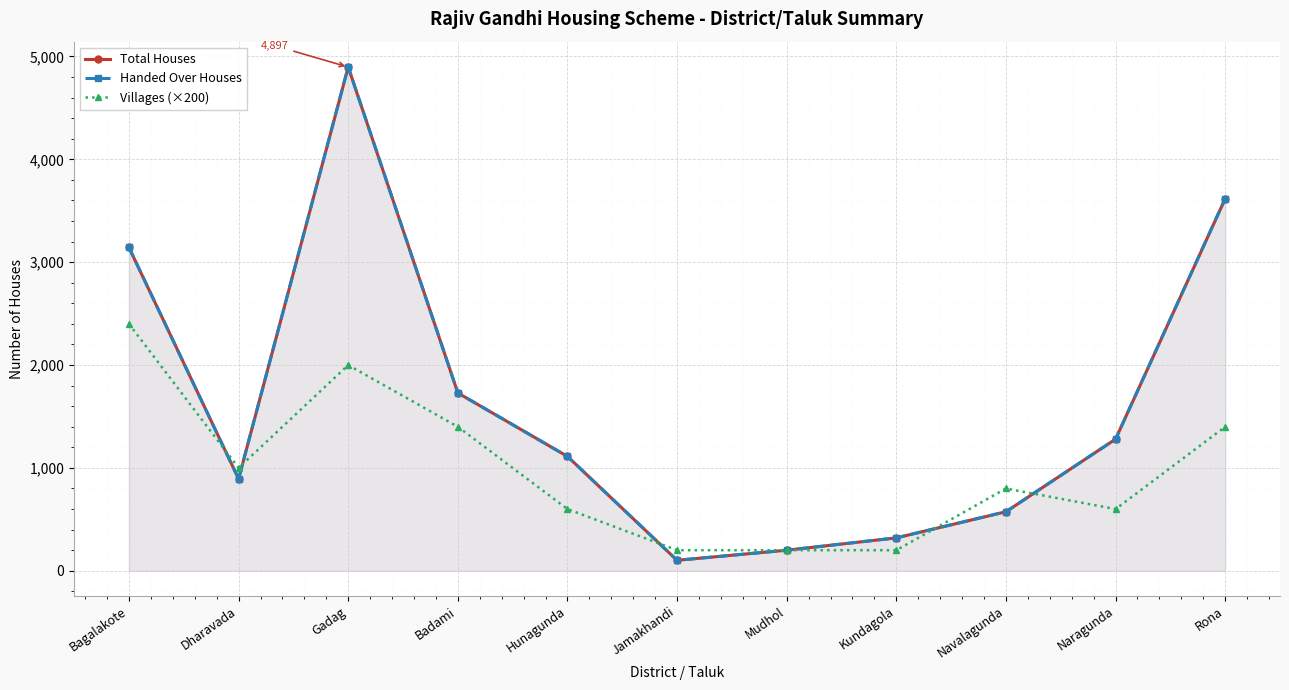

What are all the series names shown in the legend?

Total Houses, Handed Over Houses, Villages (×200)